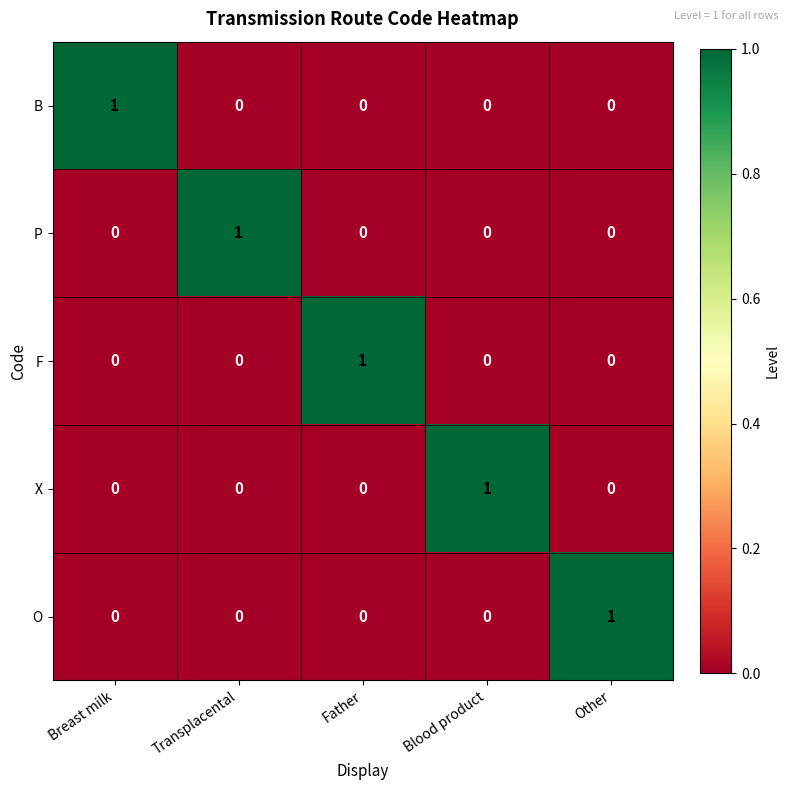

The F series shows 0 at Other. True or false?

True